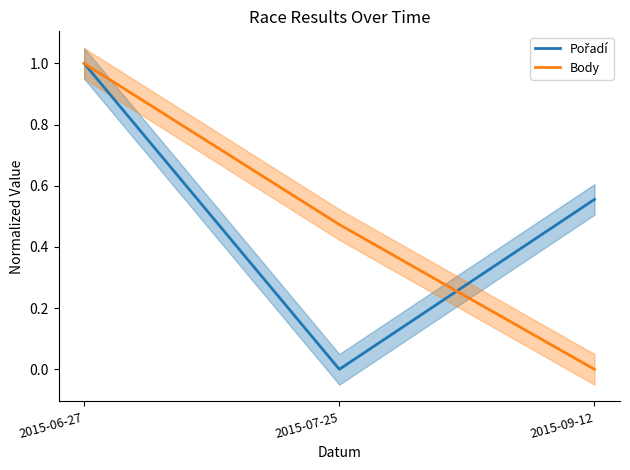

Reading left to right, extract all data points from this chart.

Pořadí: 1.0	0.0	0.6
Body: 1.0	0.5	0.0